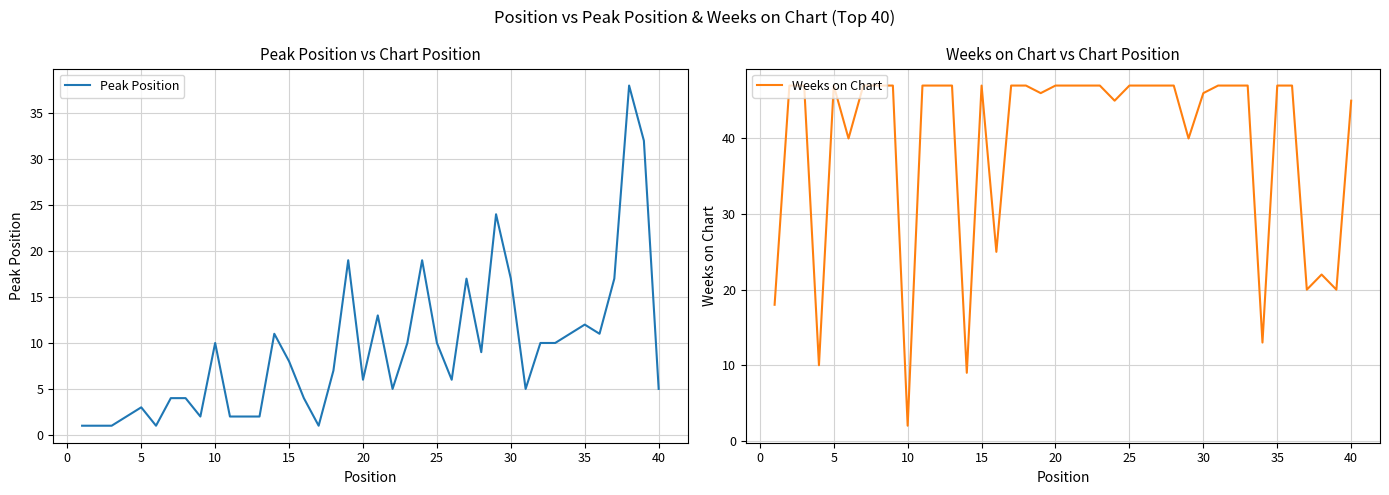

What is the maximum value for Peak Position?

38